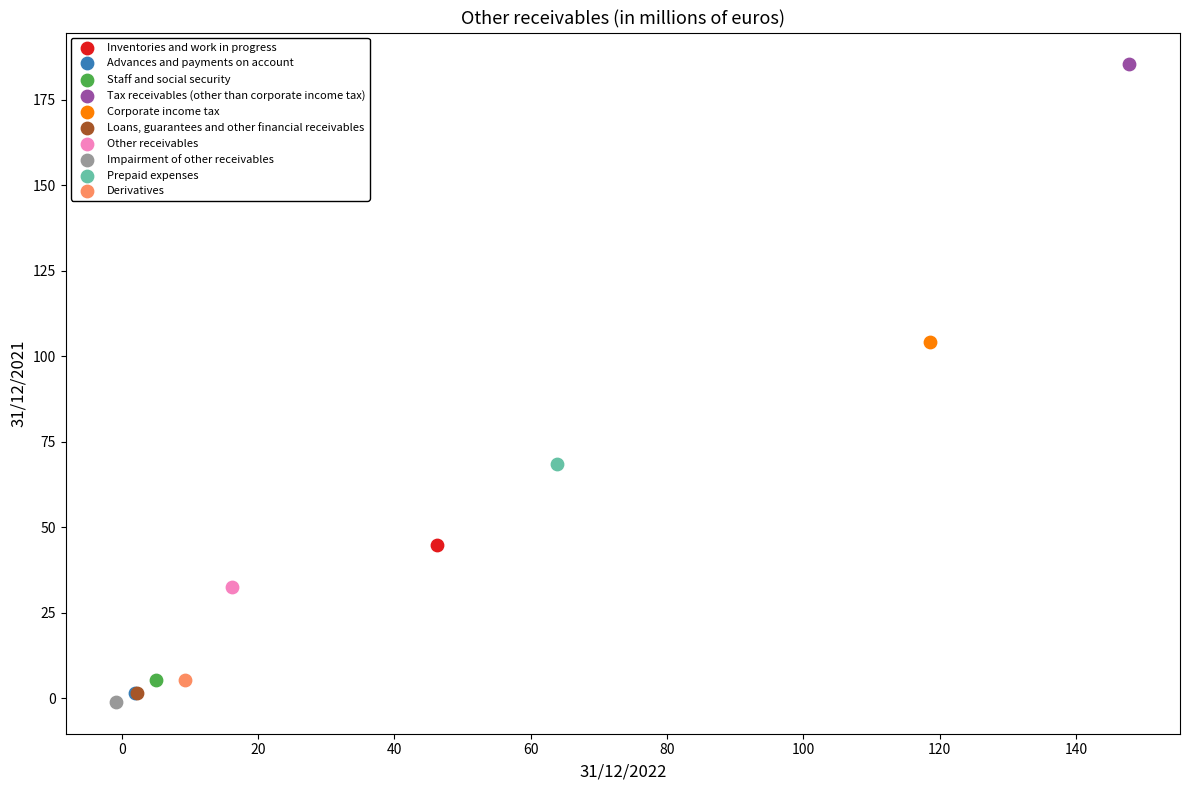

Which series reaches the maximum Y coordinate?

Tax receivables (other than corporate income tax)